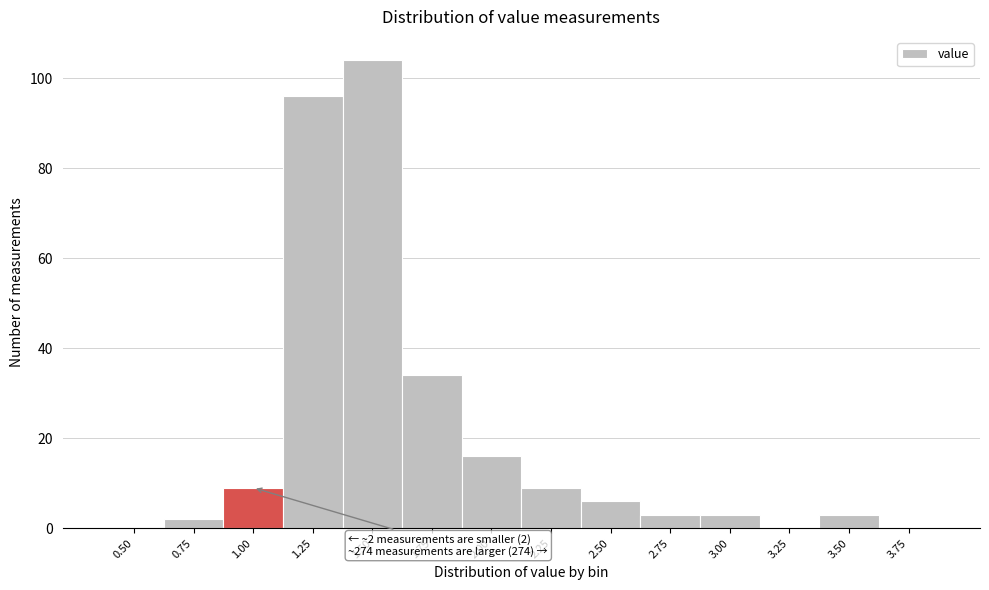

Reading right to left, extract all data points from this chart.

3.75=0	3.50=3	3.25=0	3.00=3	2.75=3	2.50=6	2.25=9	2.00=16	1.75=34	1.50=104	1.25=96	1.00=9	0.75=2	0.50=0